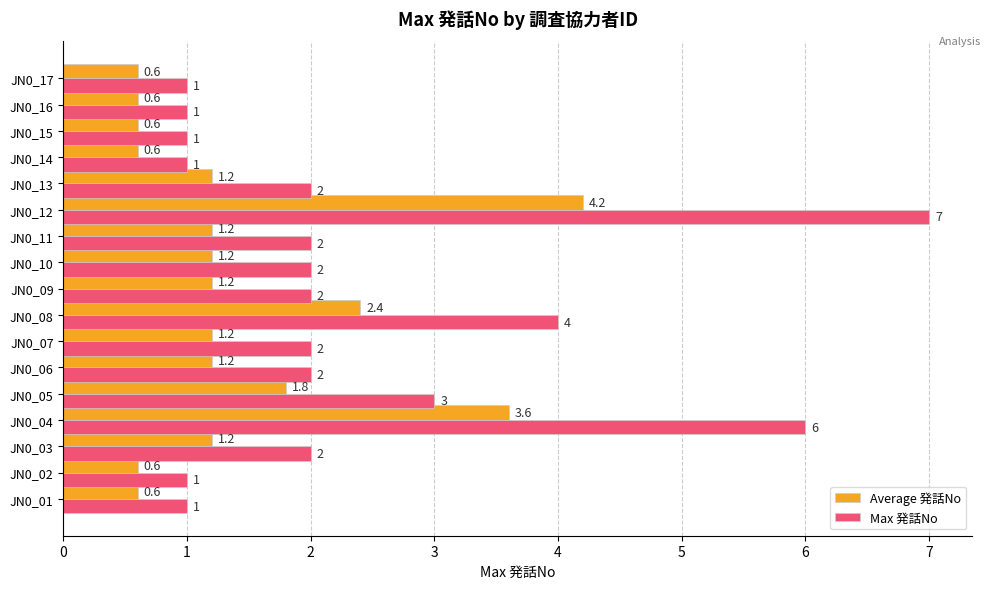

What is the sum of the Max 発話No values at JN0_11 and JN0_08?

6.0